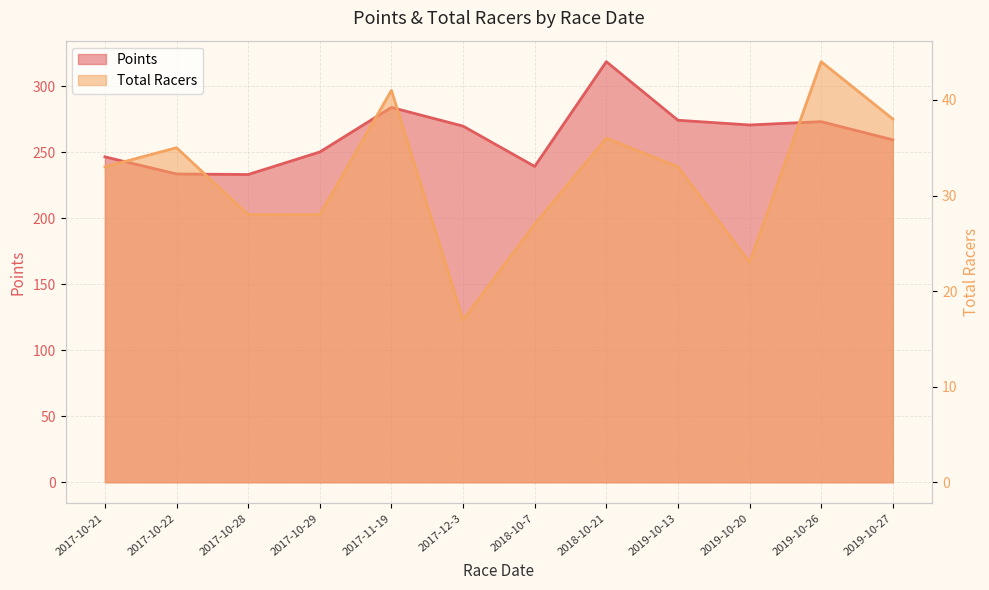

Where is Points nearest to the value 276?

2019-10-13